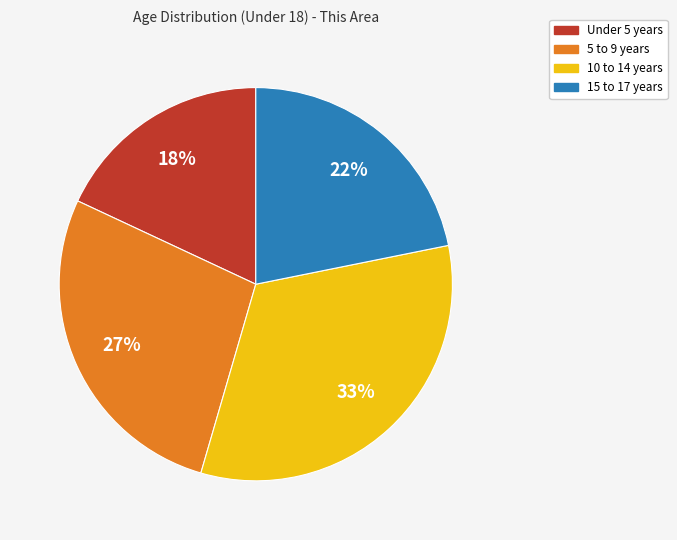

Approximately how many times larger is the value at 15 to 17 years compared to 5 to 9 years?

0.8